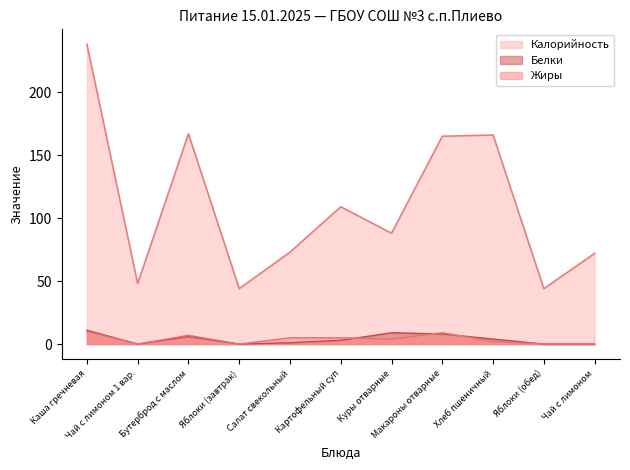

At which category does Жиры reach its first local valley?

Чай с лимоном 1 вар.